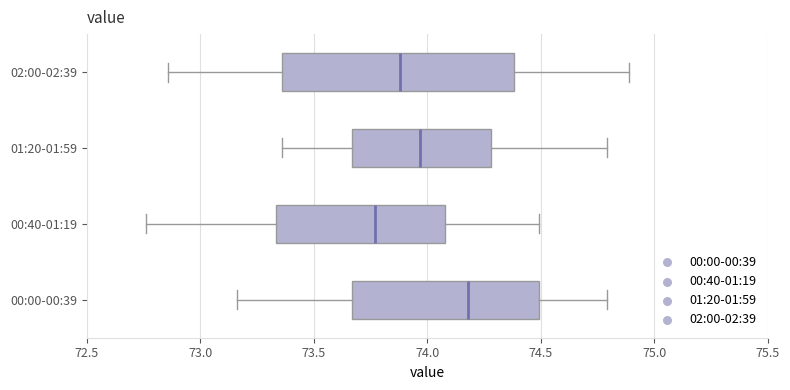

Reading bottom to top, read every box against the x-axis: the position of its median line, the range the box covers, and the ends of its whiskers. The values are not printed on the chart, so give them approximately, as read against the axis.

00:00-00:39: median 74.20, box 73.65 to 74.50, whiskers 73.15 to 74.80
00:40-01:19: median 73.75, box 73.35 to 74.10, whiskers 72.75 to 74.50
01:20-01:59: median 73.95, box 73.65 to 74.30, whiskers 73.35 to 74.80
02:00-02:39: median 73.90, box 73.35 to 74.40, whiskers 72.85 to 74.90